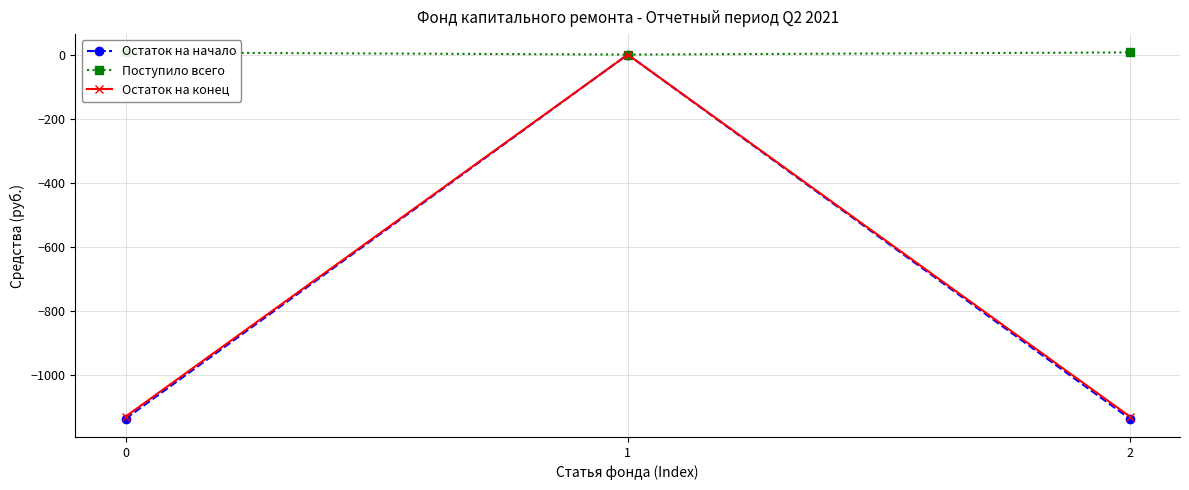

Which series has the largest total across all categories?

Поступило всего